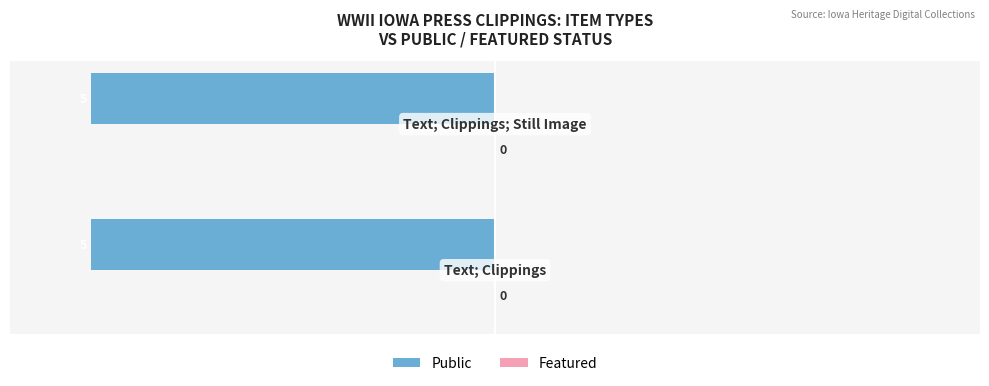

What is the total value across all series at Text; Clippings; Still Image?

1